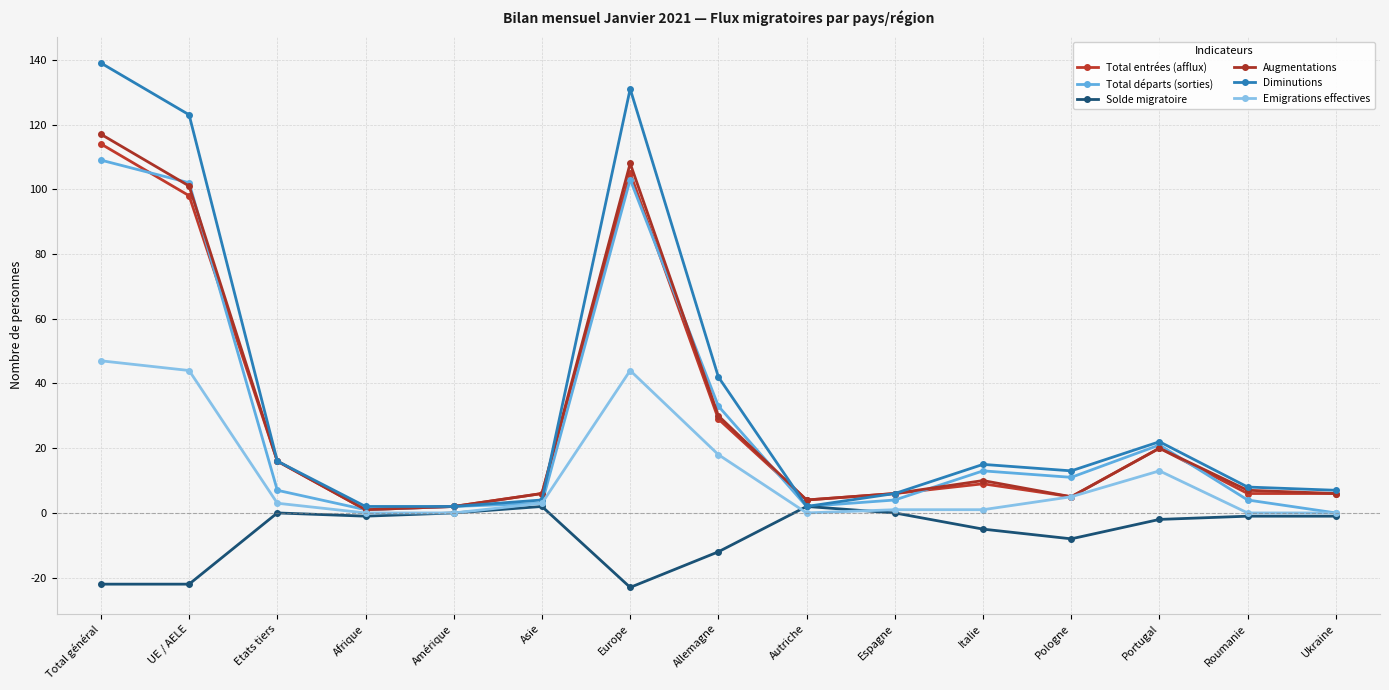

Count the number of data series in this chart.

6